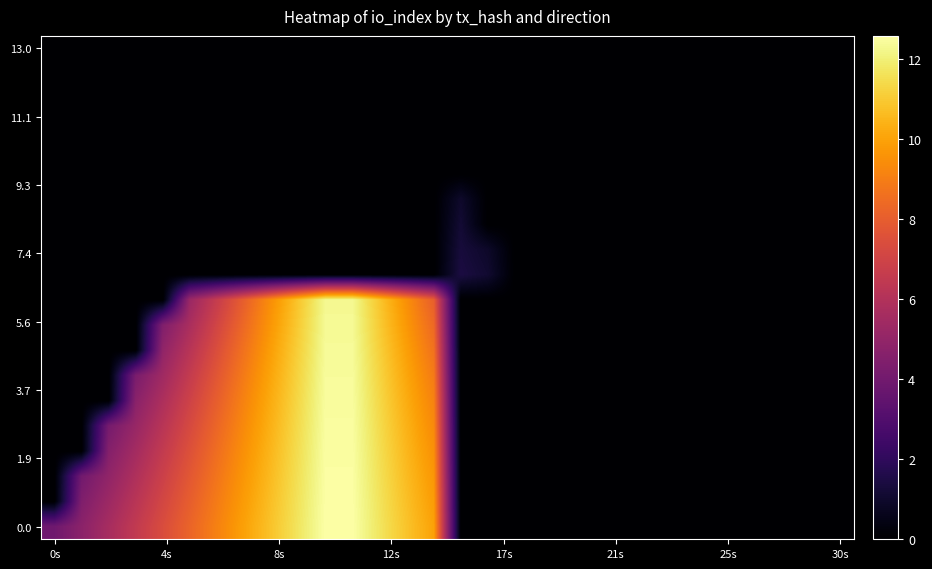

At which category is the sum across all series the highest?

10